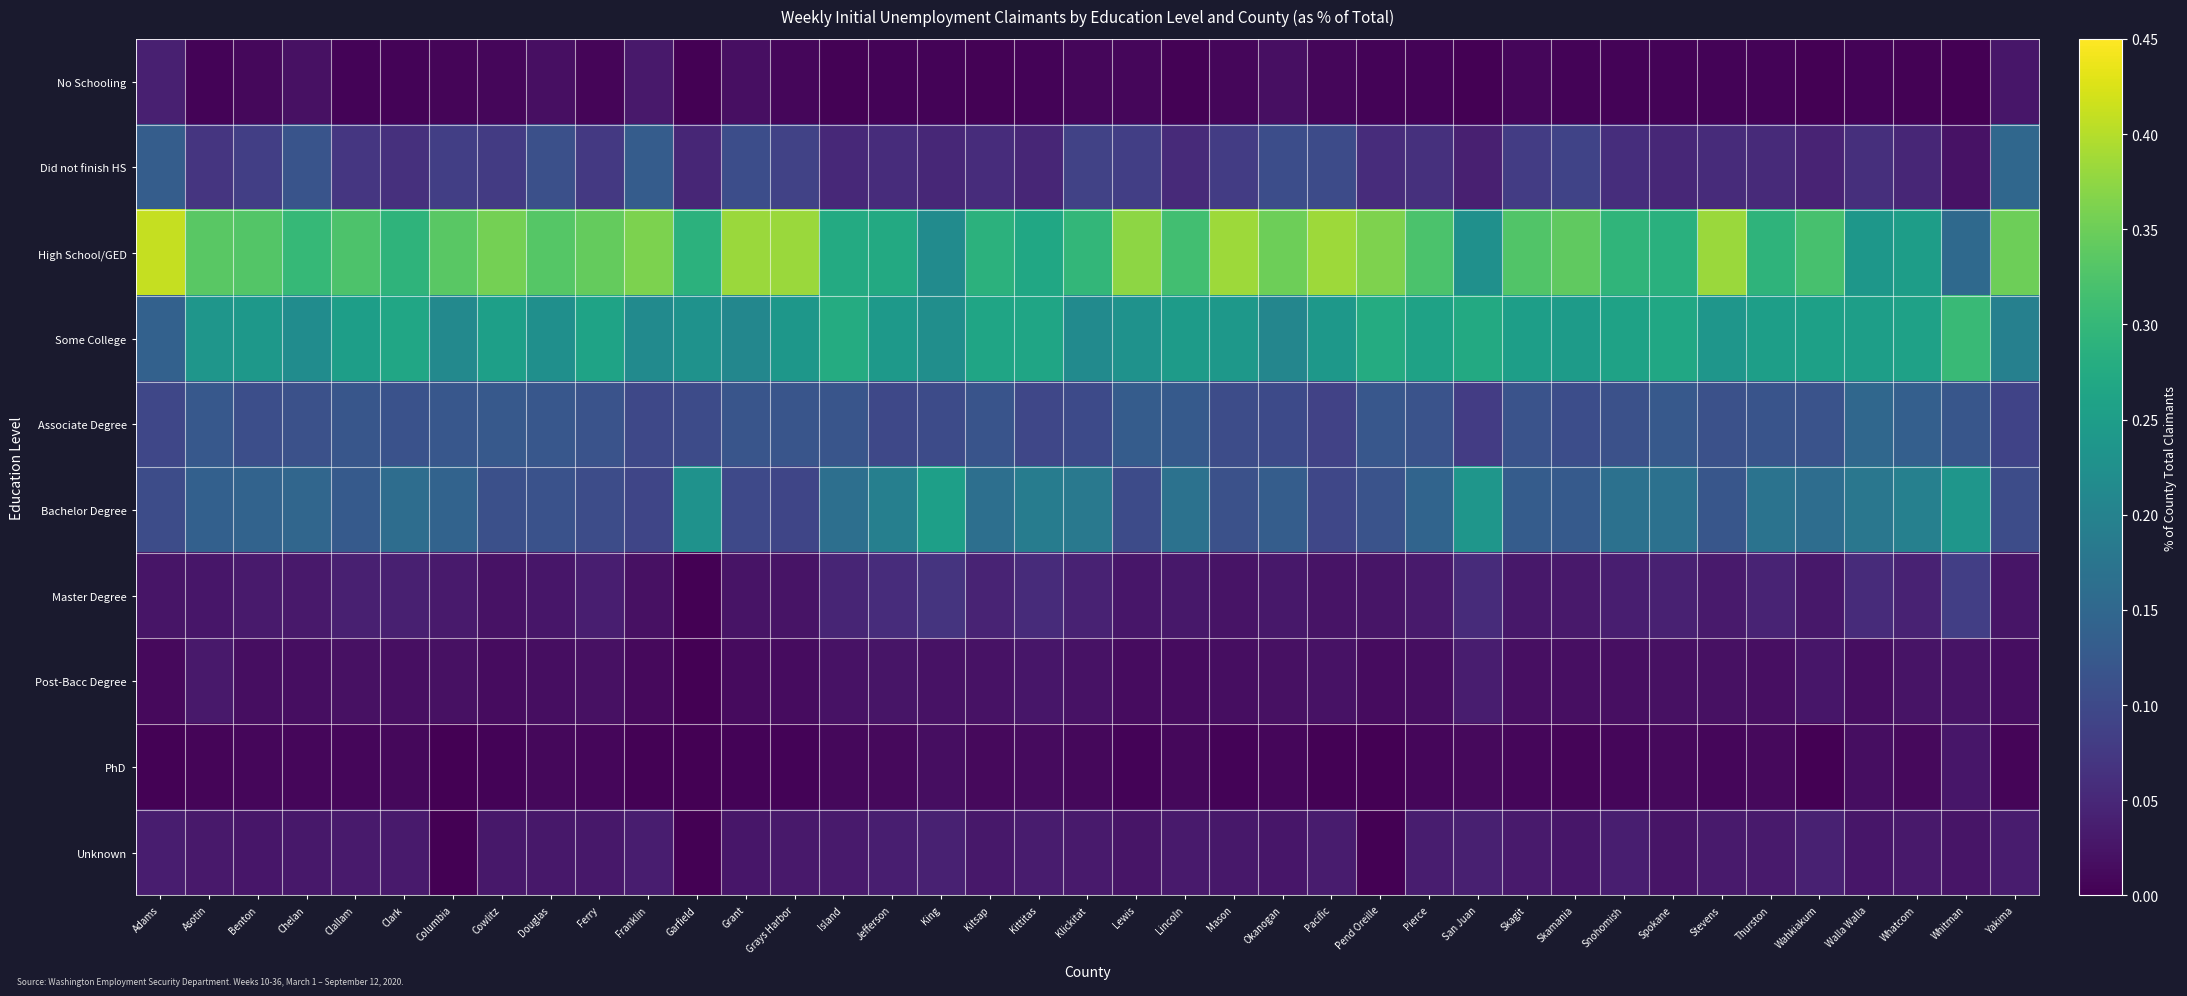

How many distinct data groups are displayed?

10